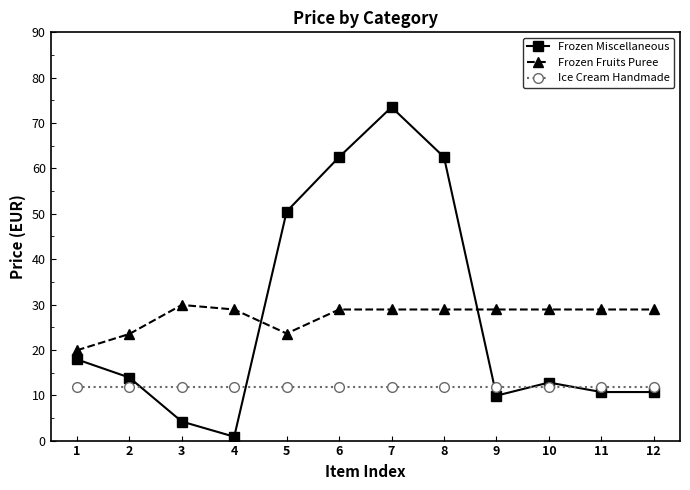

Rank the series at 3 from lowest to highest value.

Frozen Miscellaneous, Ice Cream Handmade, Frozen Fruits Puree